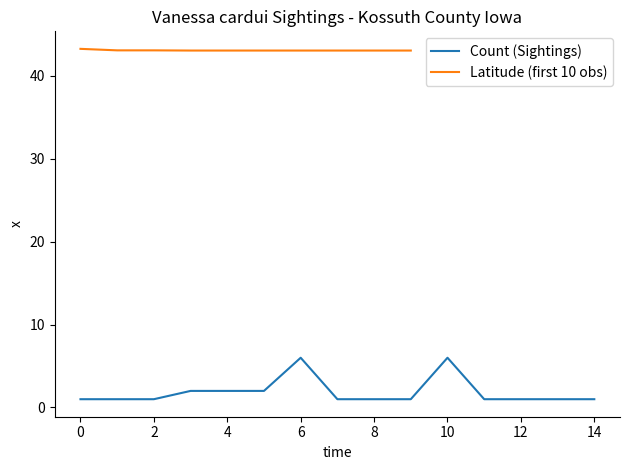

Is it true that Count (Sightings) equals 1 at 2?

True